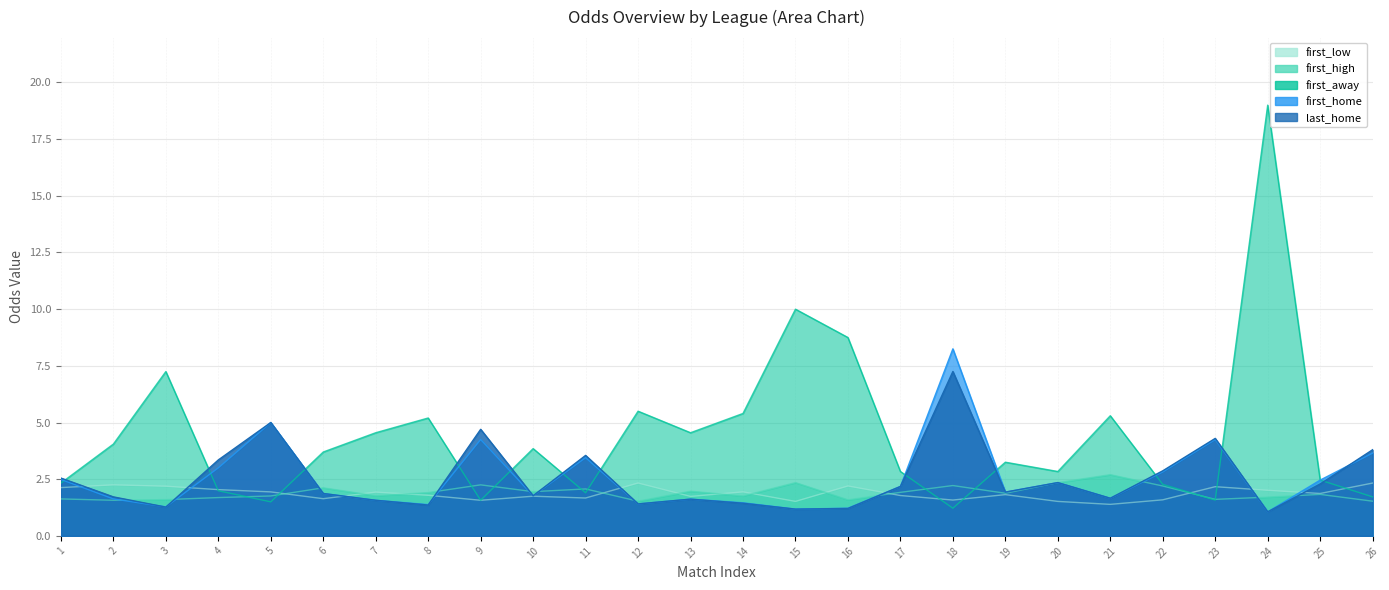

The value of first_away at 2 is 5.9. True or false?

False